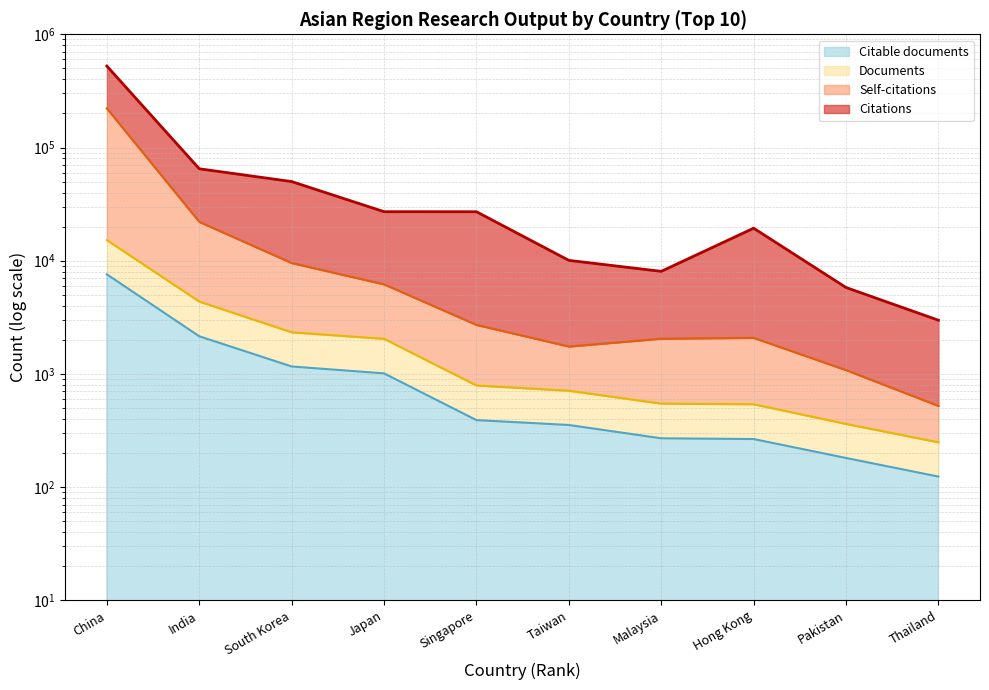

True or false: Documents and Self-citations cross at least once.

False